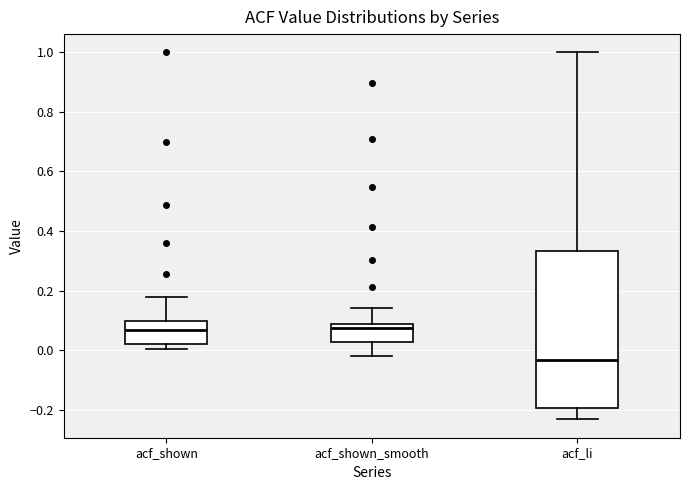

Comparing the boxes themselves (not the whiskers), which one is the tallest?

acf_li